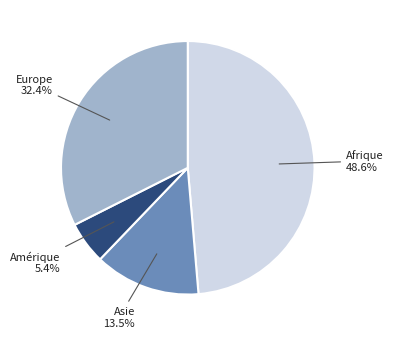

To the nearest percent, what is the average slice percentage?

25%